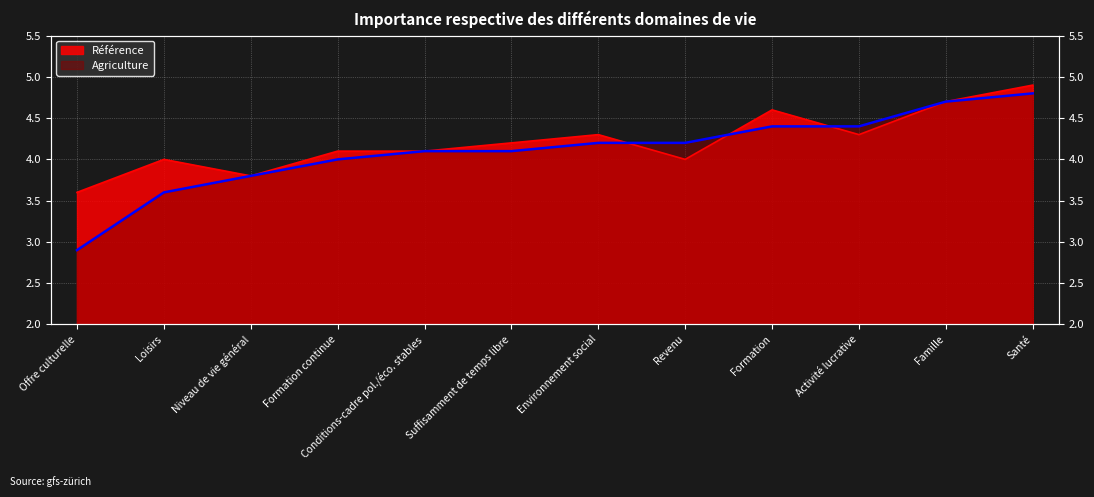

Reading left to right, list all the values displayed in this chart.

Référence: 3.6	4.0	3.8	4.1	4.1	4.2	4.3	4.0	4.6	4.3	4.7	4.9
Agriculture: 2.9	3.6	3.8	4.0	4.1	4.1	4.2	4.2	4.4	4.4	4.7	4.8